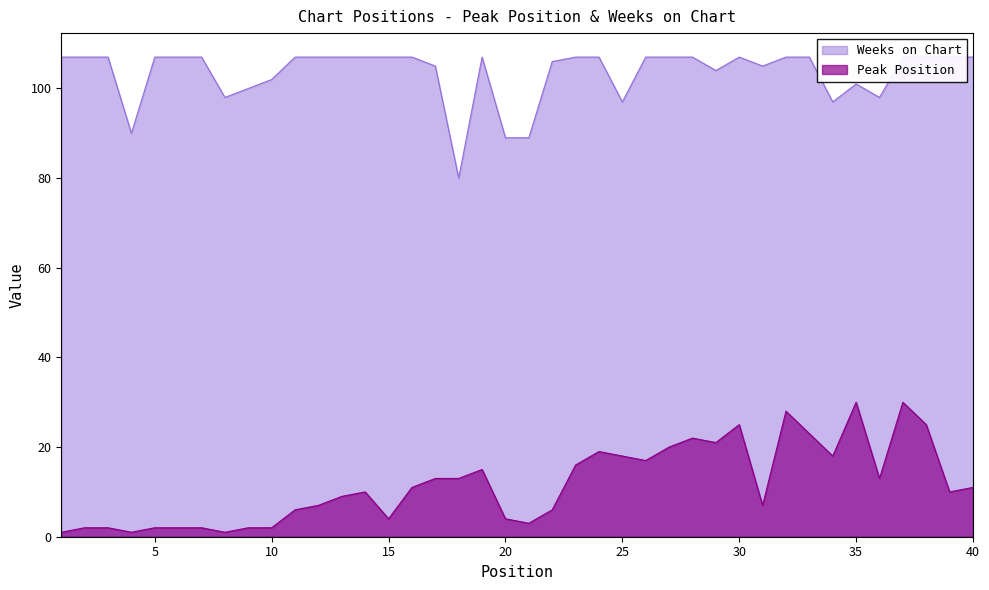

What are all the series names shown in the legend?

Peak Position, Weeks on Chart